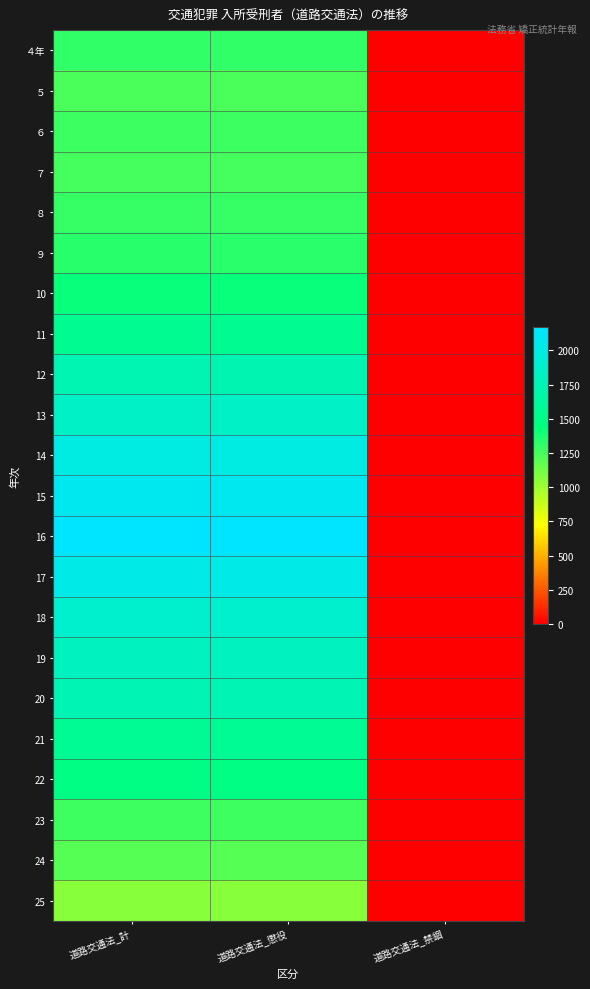

Which category has the highest value across all series?

道路交通法_計